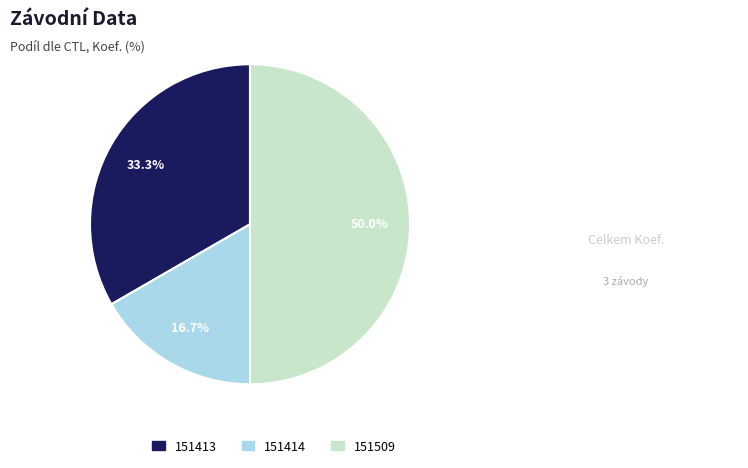

Count the number of slices in the pie.

3